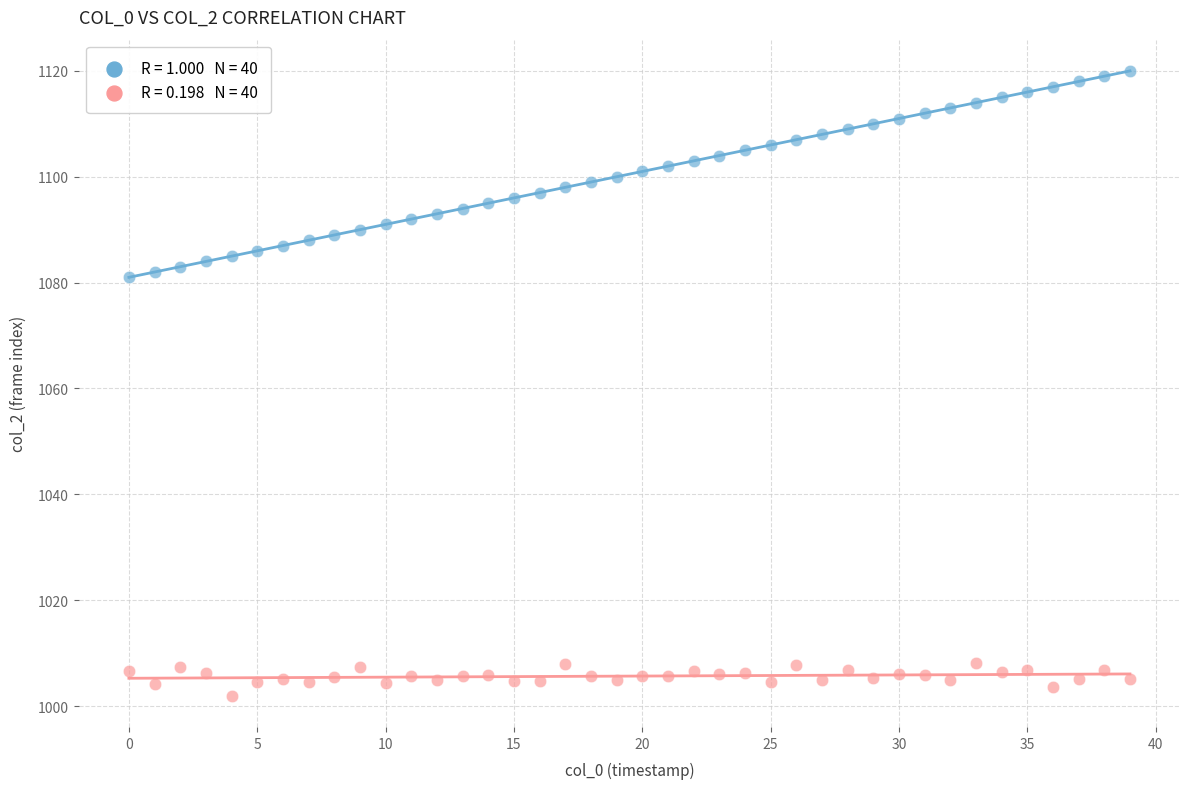

How many points are shown in the scatter plot?

80